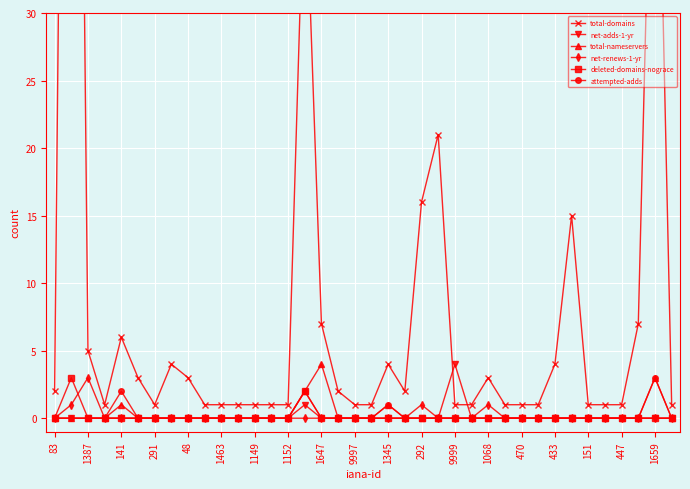

How many series are shown in this chart?

6